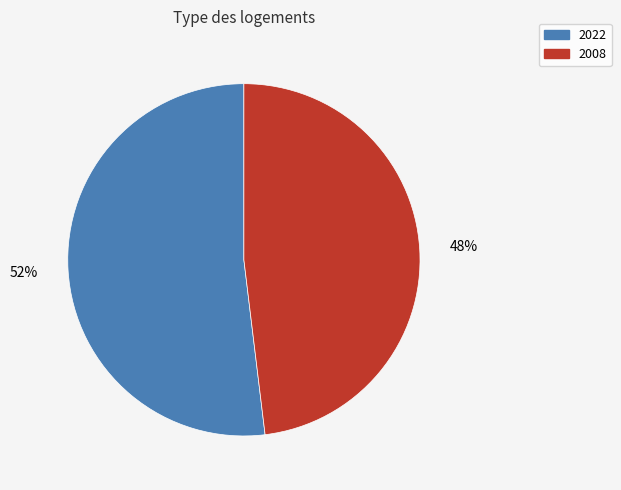

Approximately how many times larger is the value at 2008 compared to 2022?

0.9